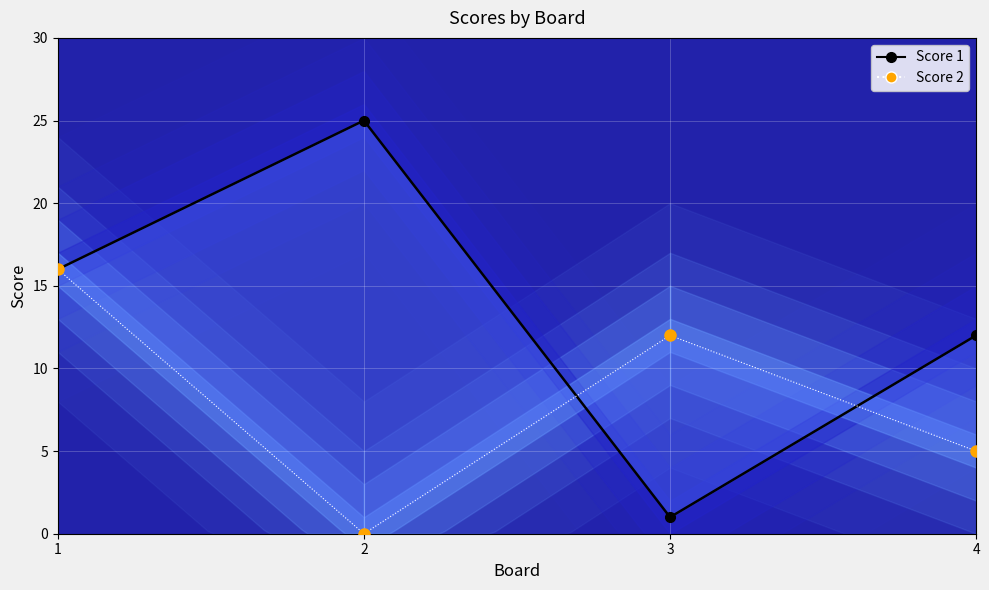

Which series has the widest spread of values?

Score 1